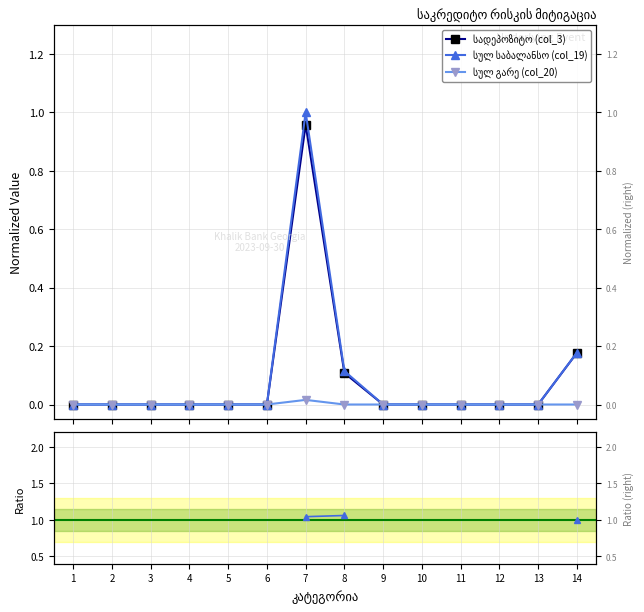

How many data points does each series have?

14